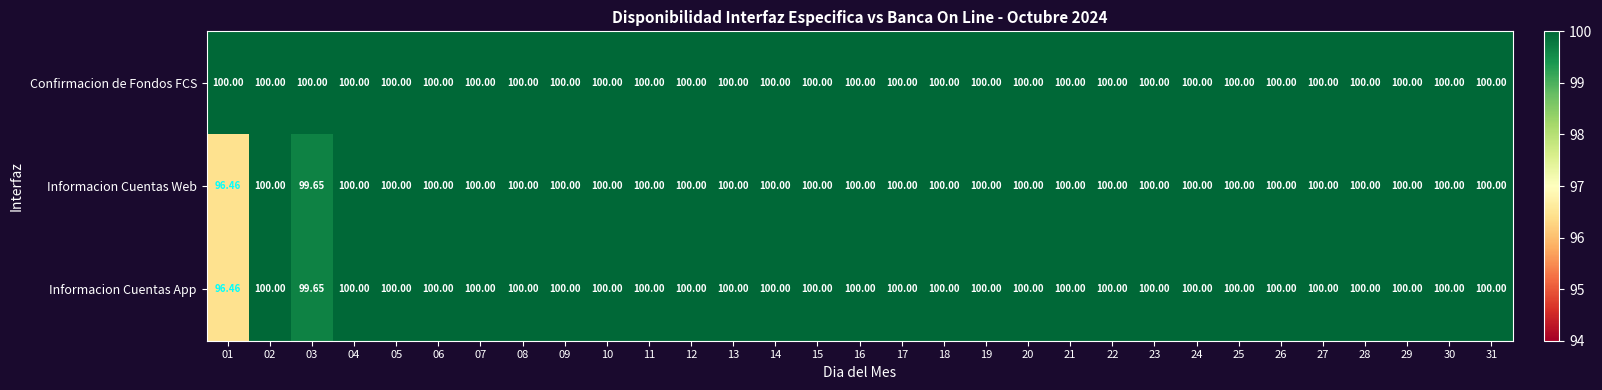

Which series has the largest total across all categories?

Confirmacion de Fondos FCS